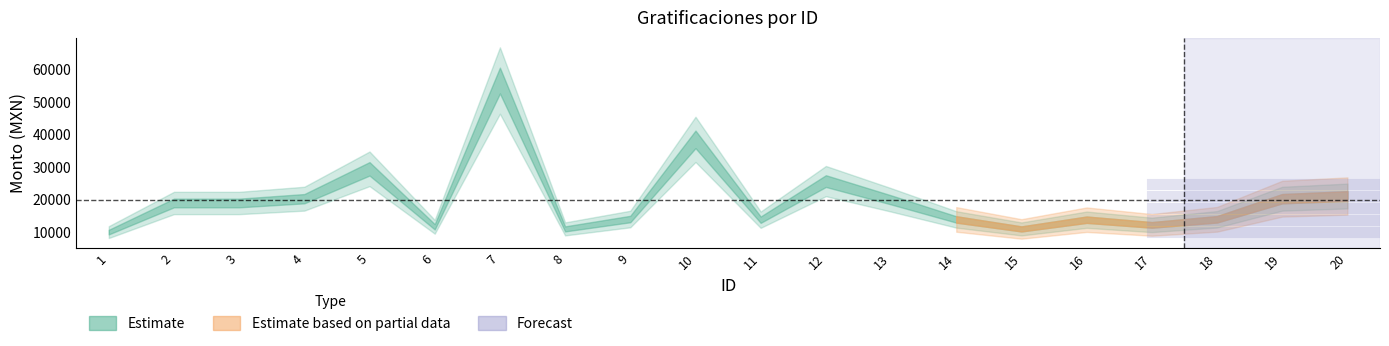

At which label does Monto bruto first exceed 19048?

2